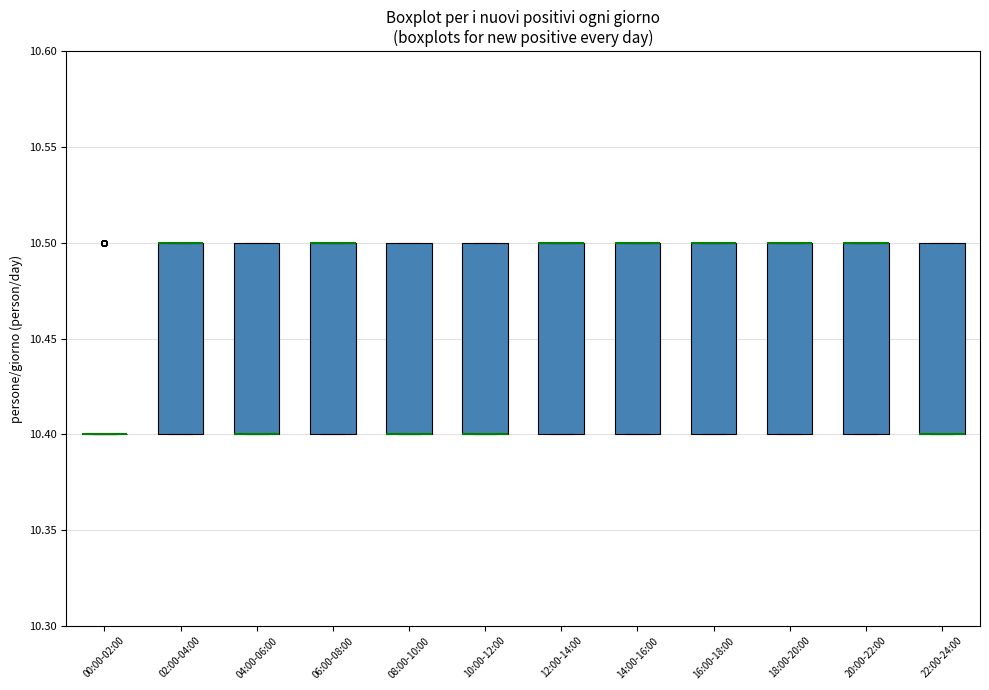

Where is the lower edge of the box for 08:00-10:00 on the y-axis? The values are not printed on the chart, so give them approximately, as read against the axis.

10.4